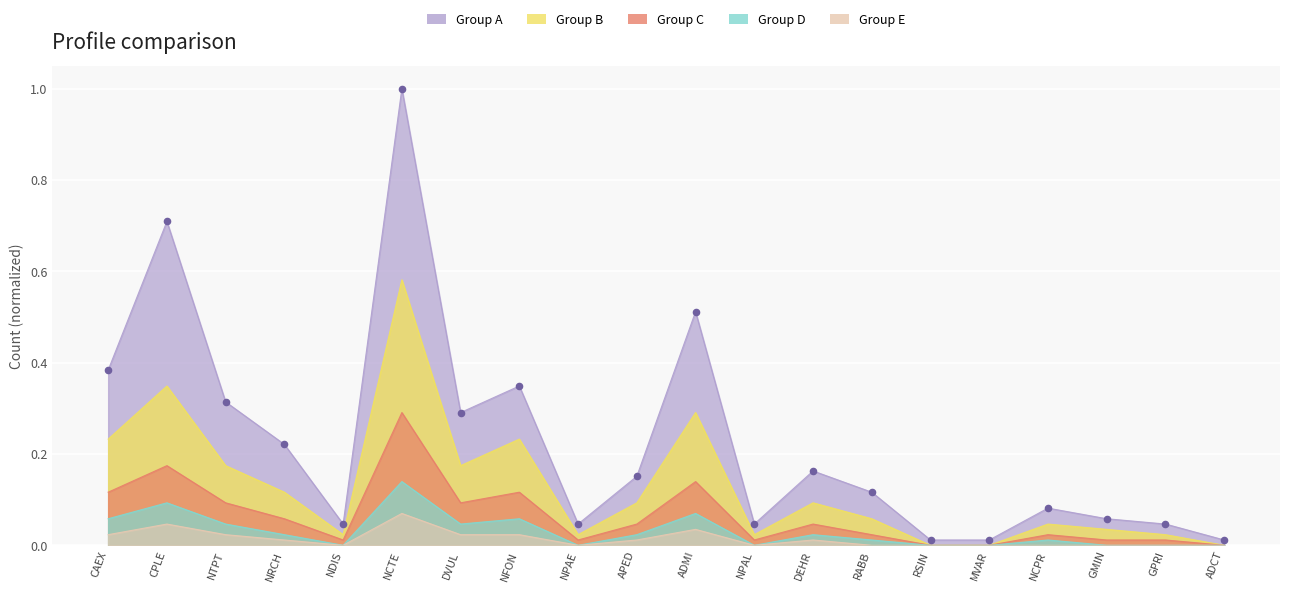

At which category is the sum across all series the highest?

NCTE